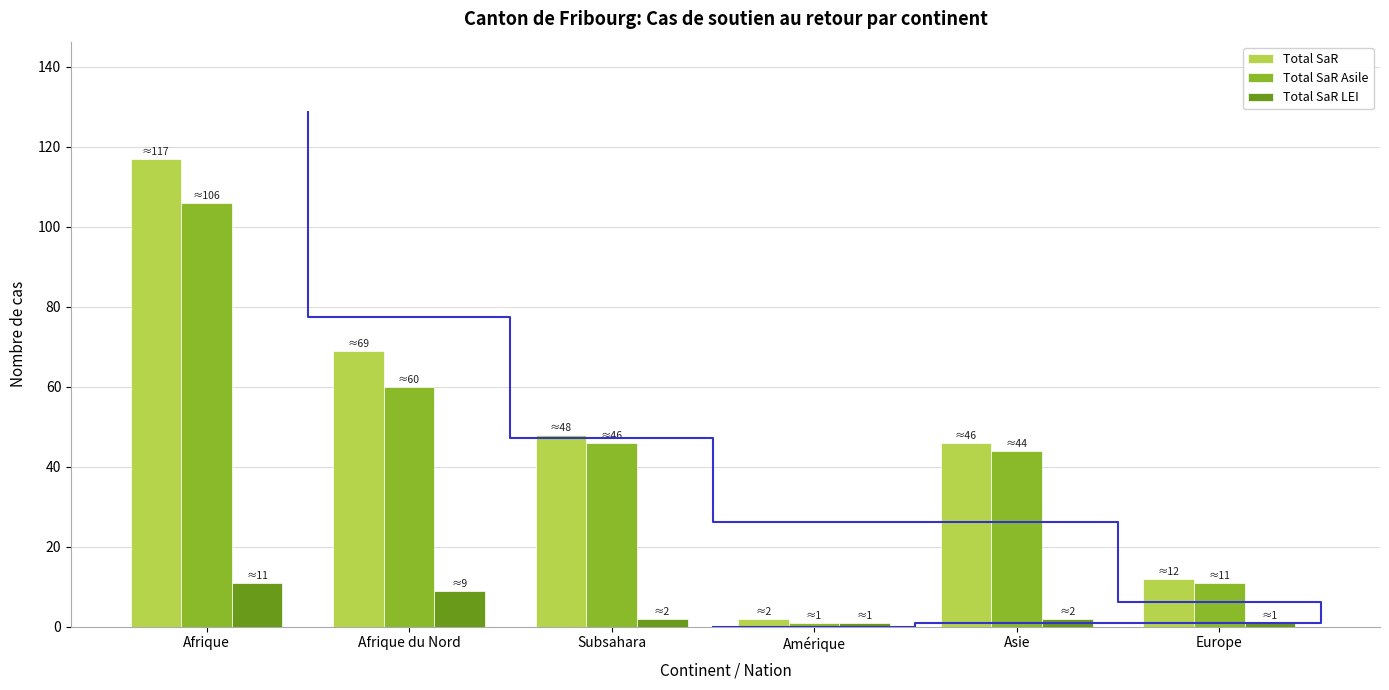

What is the lowest value of the Total SaR Asile series?

1